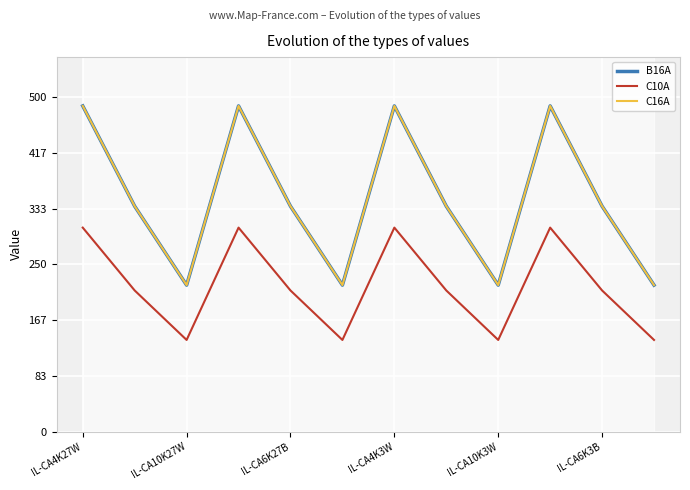

The value of C10A at 9 is 305. True or false?

True